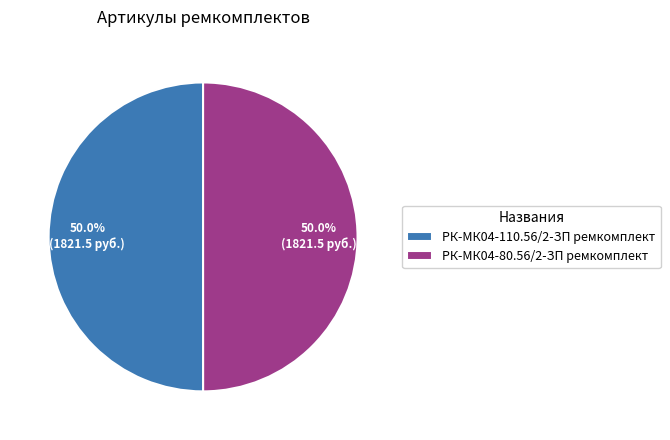

Count the number of slices in the pie.

2